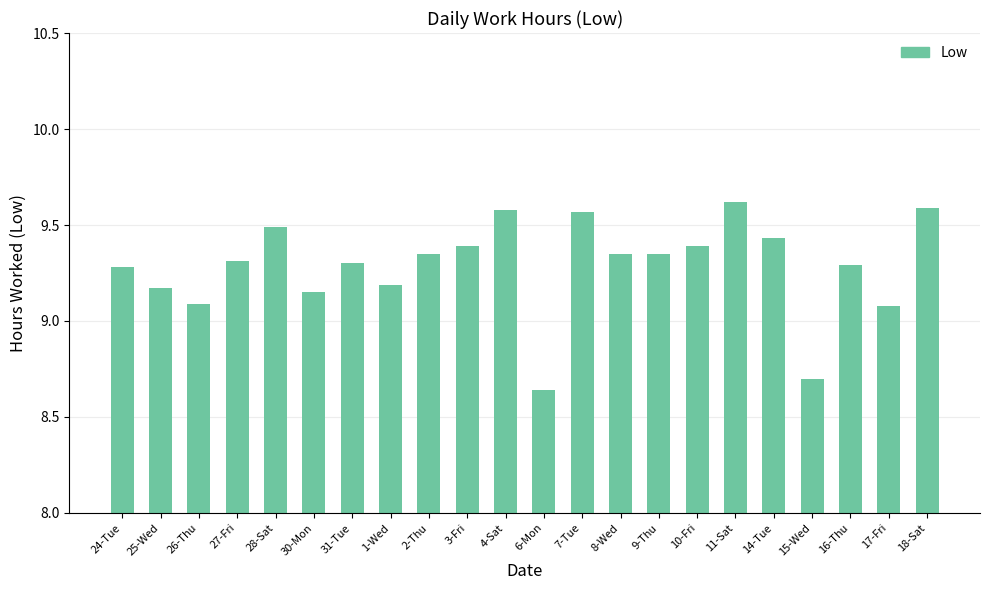

Between 24-Tue and 17-Fri, which is larger?

24-Tue